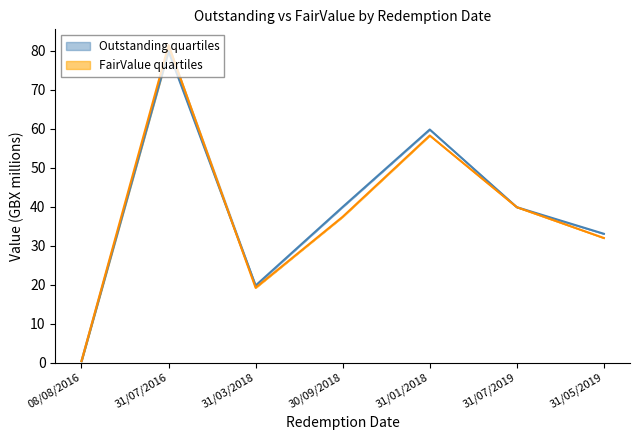

True or false: FairValue has a value of 0.7 at 08/08/2016.

False